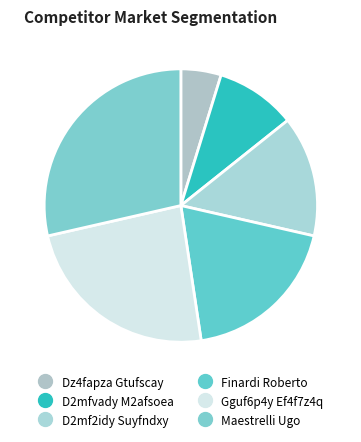

How many segments does this pie chart have?

6